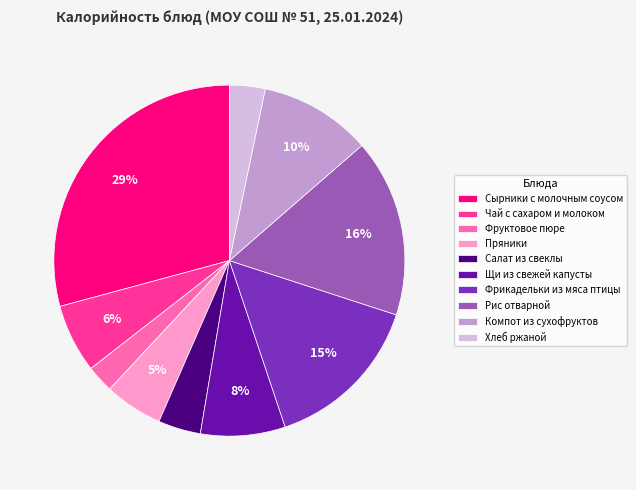

Count the number of slices in the pie.

10